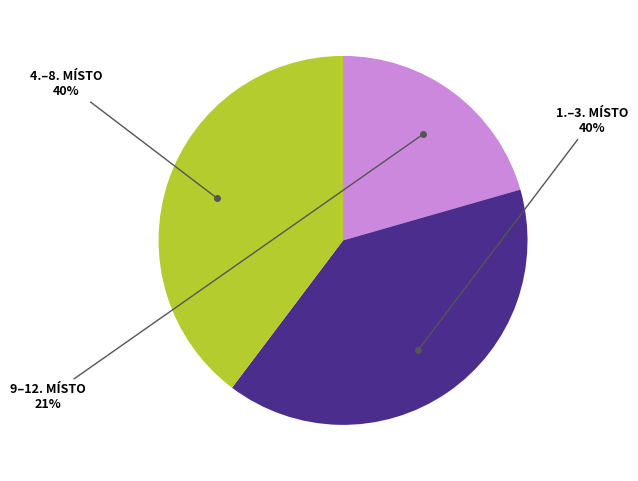

Is there a majority slice in this chart?

No